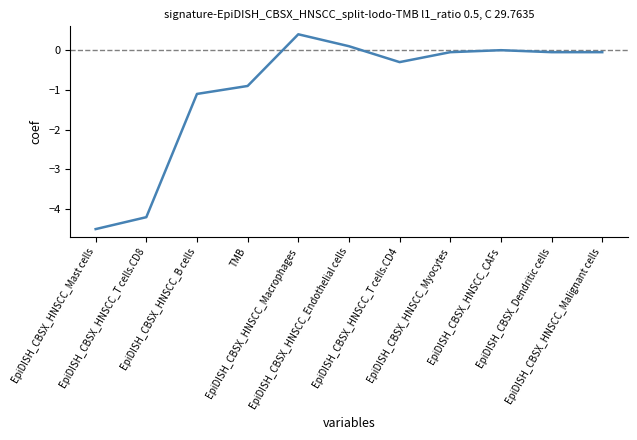

What is the difference between the maximum and minimum values?

4.9